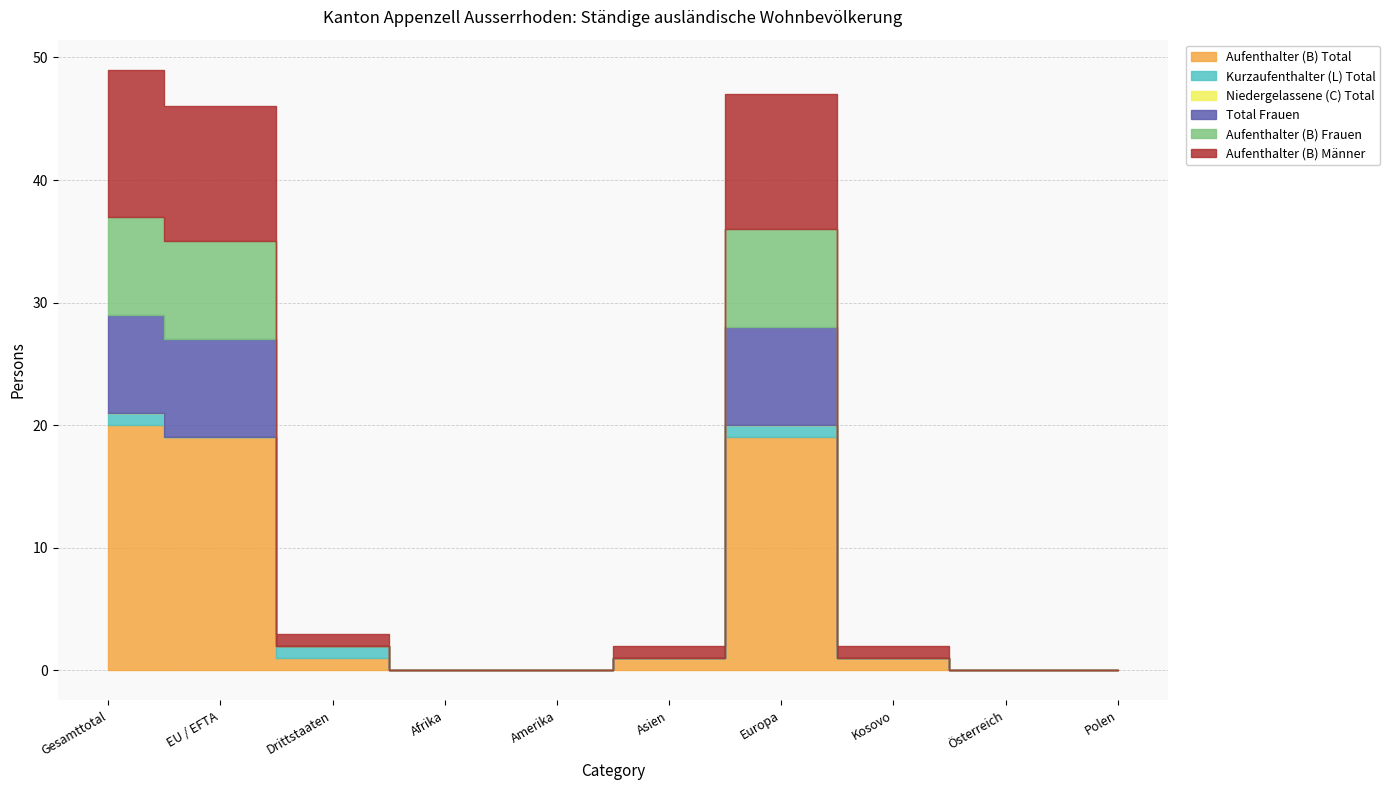

Is it true that Kurzaufenthalter (L) Total equals -1 at EU / EFTA?

False